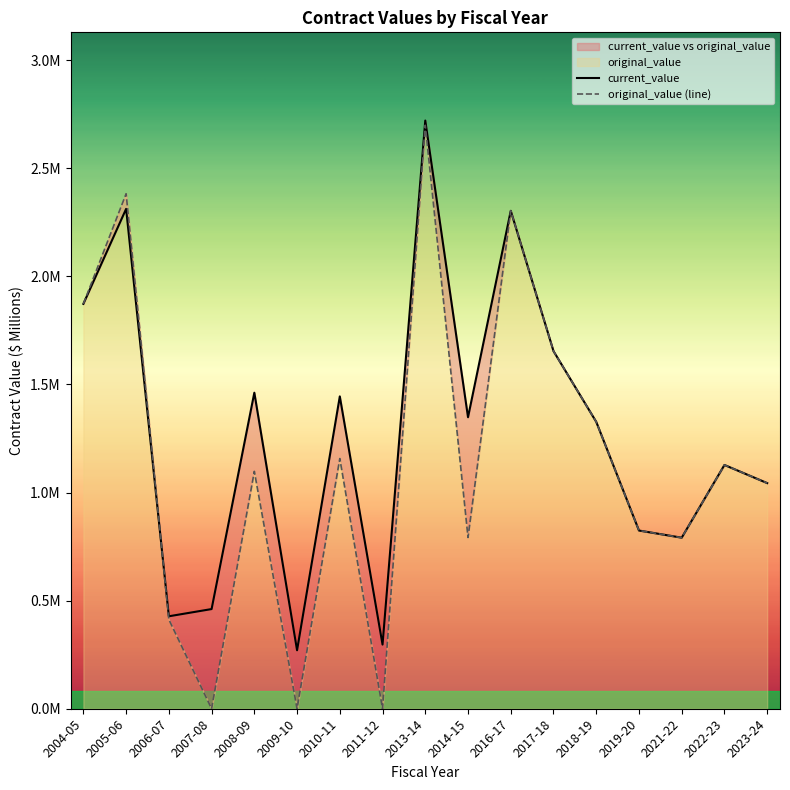

After their last crossing, which series has the higher values: current_value or original_value (line)?

current_value